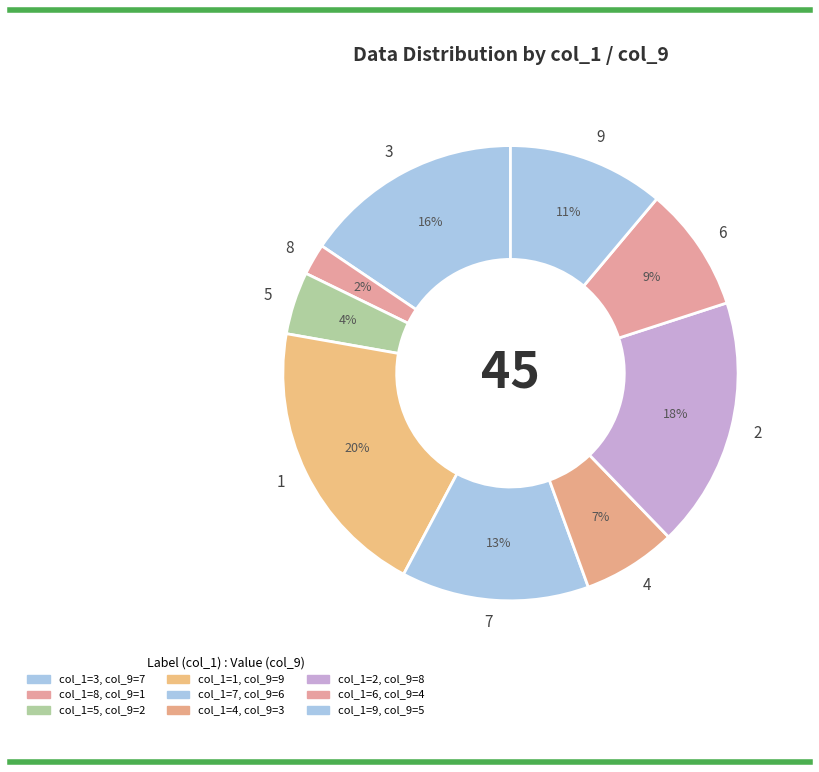

How many slices are in this pie chart?

9